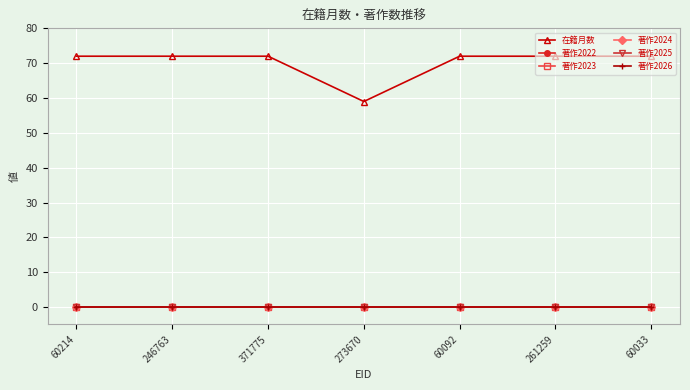

True or false: 著作2022 has a value of 0 at 246763.

True